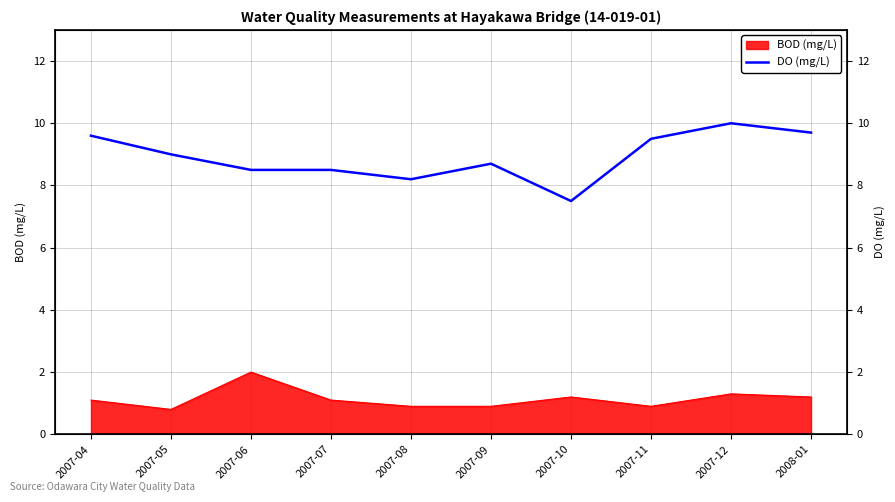

Does the chart display data point markers on the line(s)?

No